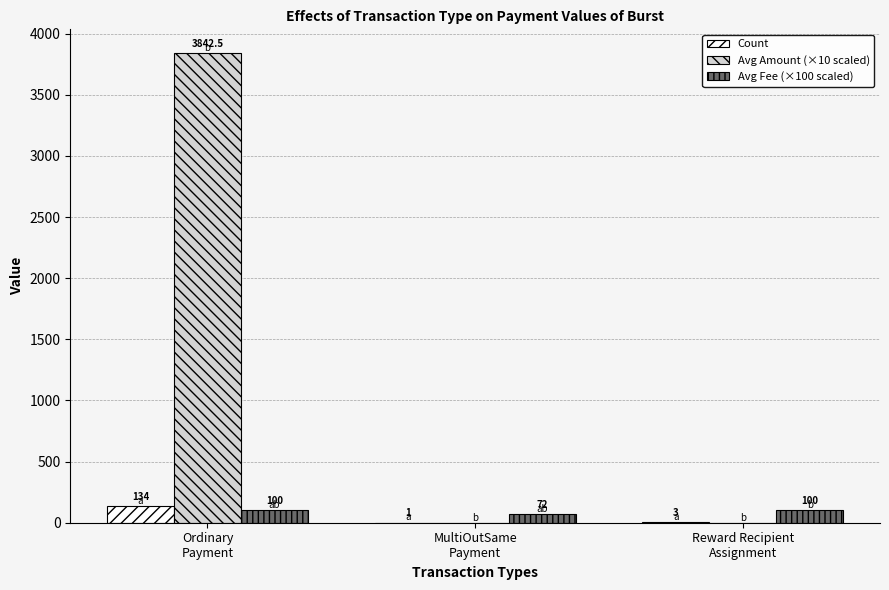

Which series has the largest range (max minus min)?

Avg Amount (×10 scaled)